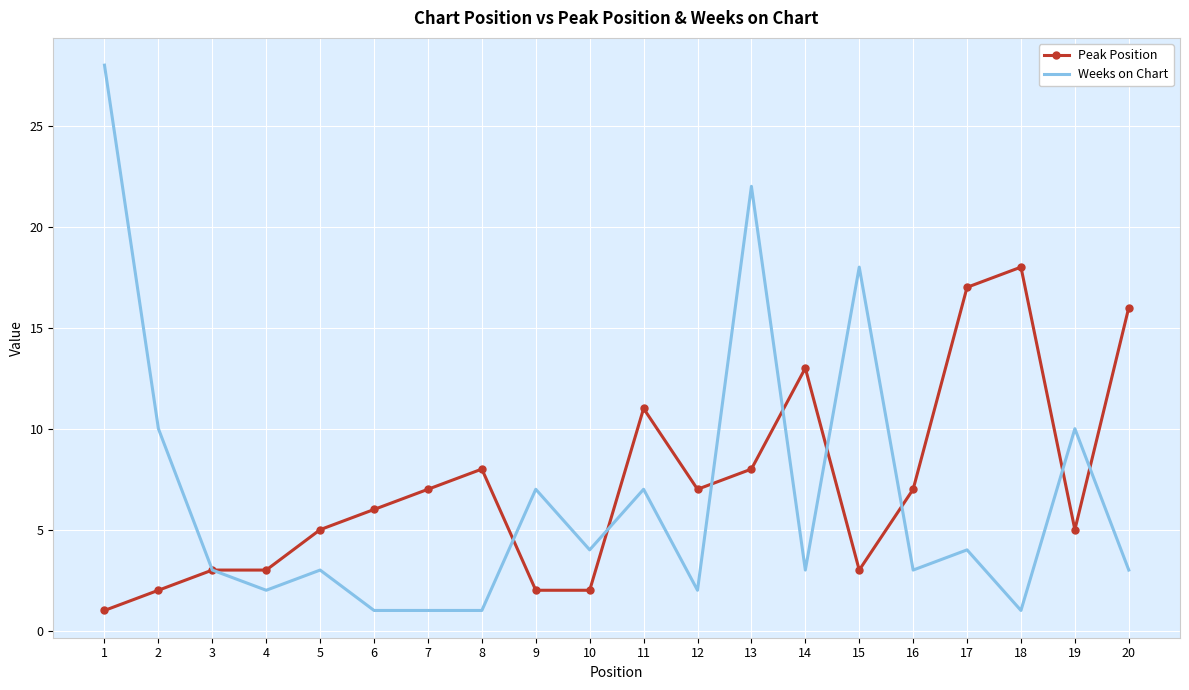

Between 8 and 13, which series saw the biggest shift?

Weeks on Chart